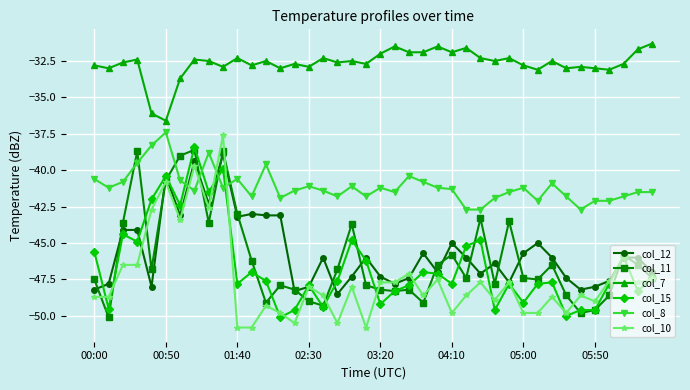

Which series has the largest total across all categories?

col_7